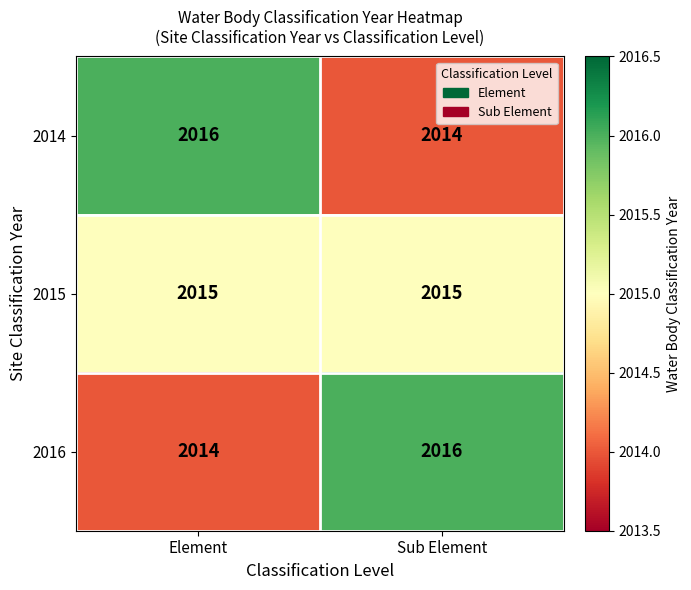

What is the spread (max minus min) of values at Sub Element?

2